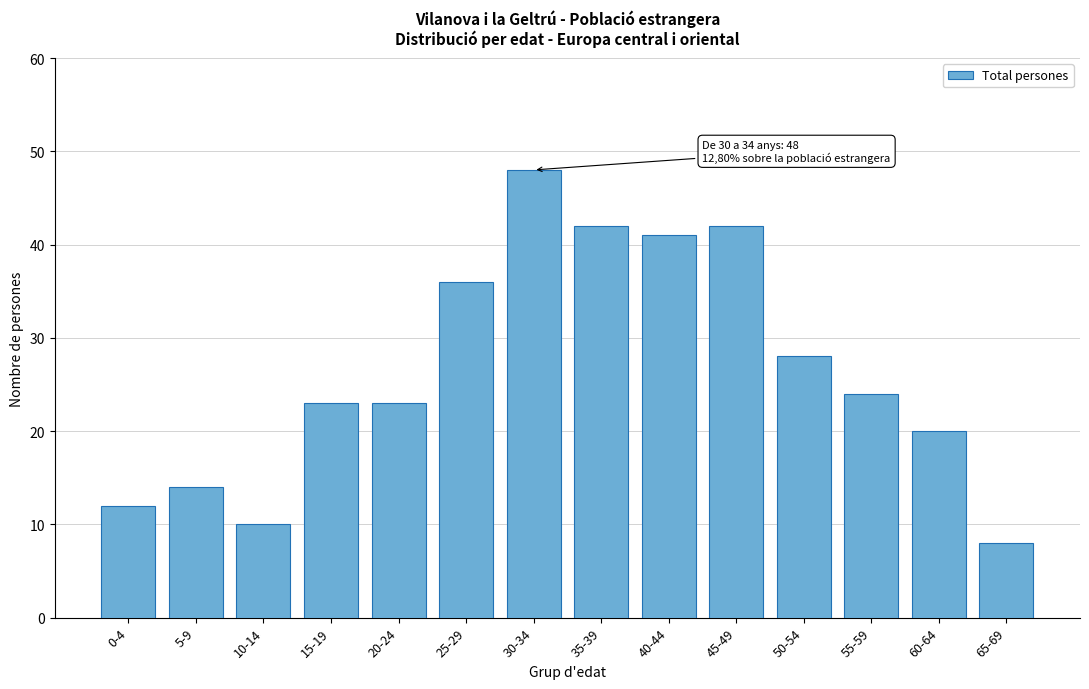

Reading left to right, what are all the values shown in this chart?

0-4=12	5-9=14	10-14=10	15-19=23	20-24=23	25-29=36	30-34=48	35-39=42	40-44=41	45-49=42	50-54=28	55-59=24	60-64=20	65-69=8